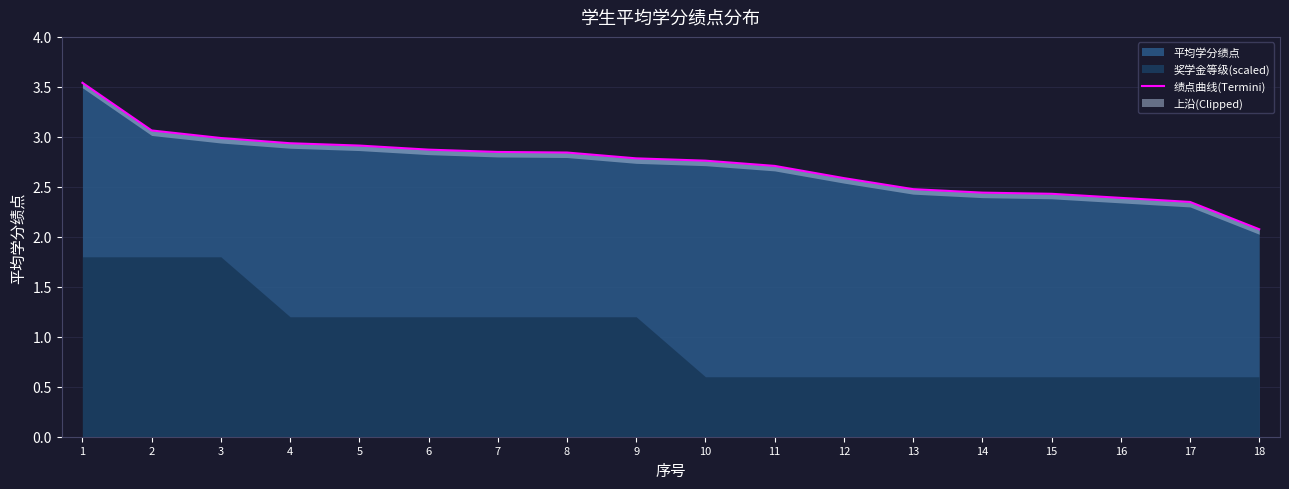

The chart shows a value of 5.1 at 5. True or false?

False